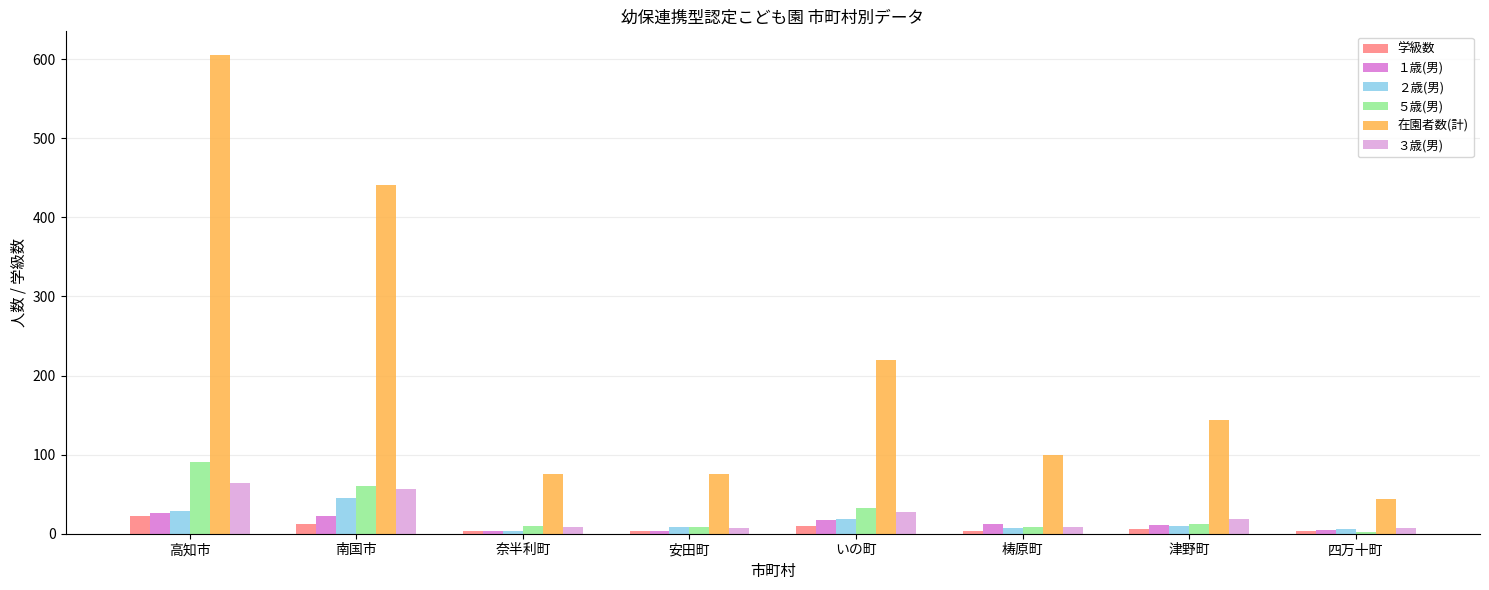

What is the value of the ３歳(男) bar at the 2nd from the left?

57